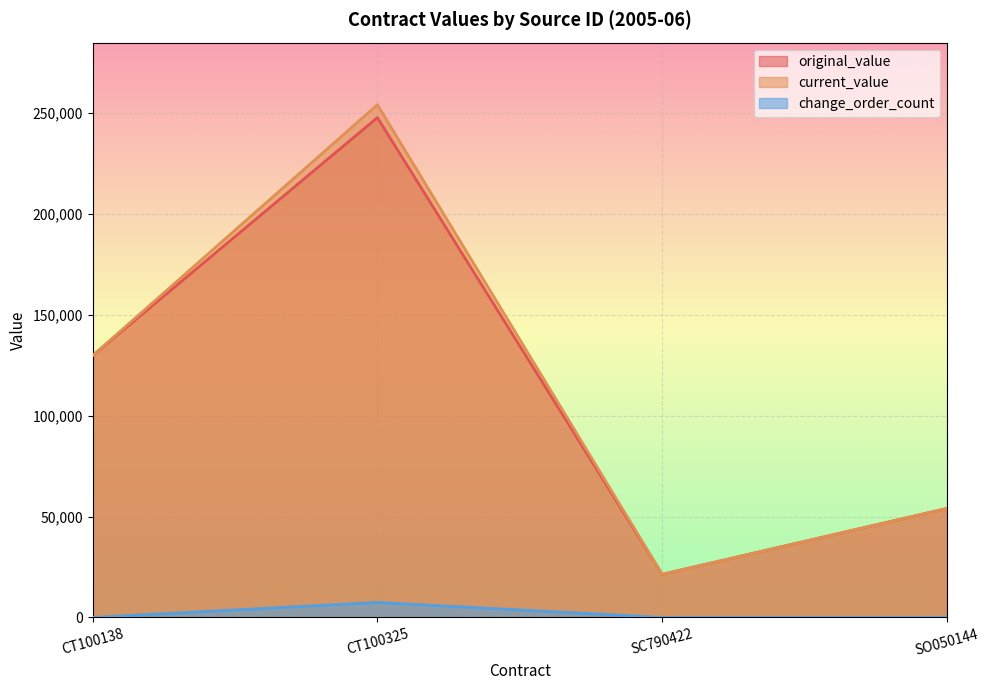

The change_order_count series shows 4003.4 at CT100325. True or false?

False